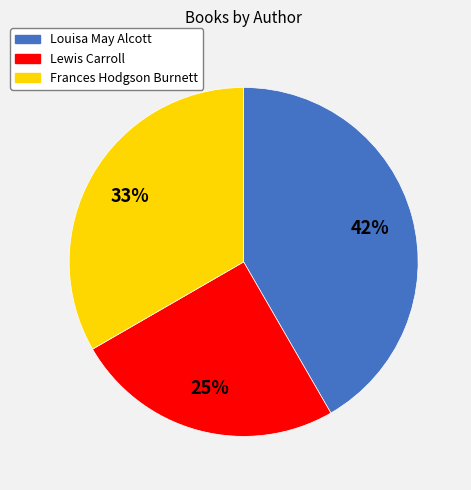

Is there any slice that represents more than half of the pie?

No